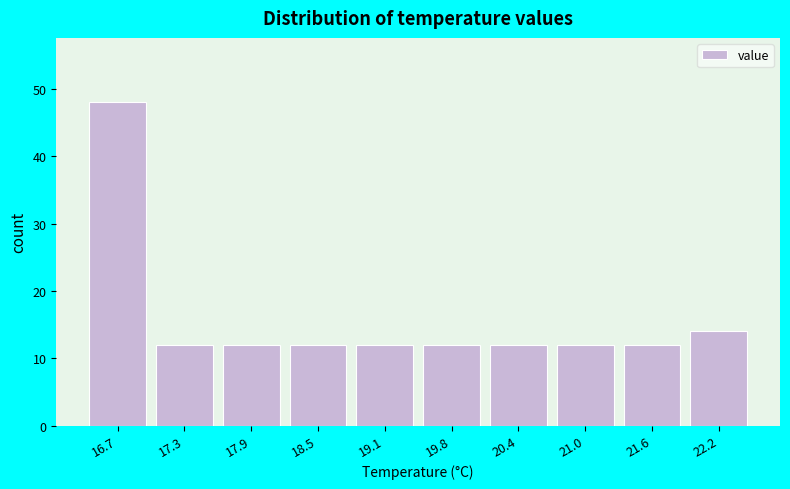

Reading left to right, what are all the values shown in this chart?

16.7=48	17.3=12	17.9=12	18.5=12	19.1=12	19.8=12	20.4=12	21.0=12	21.6=12	22.2=14